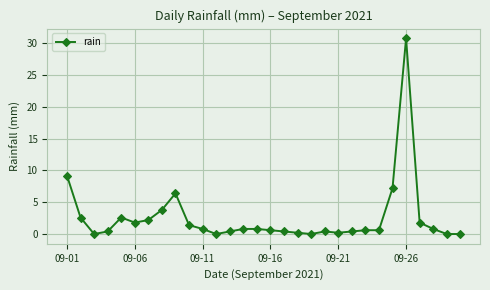

What is the value of the 6th point from the left?

1.8